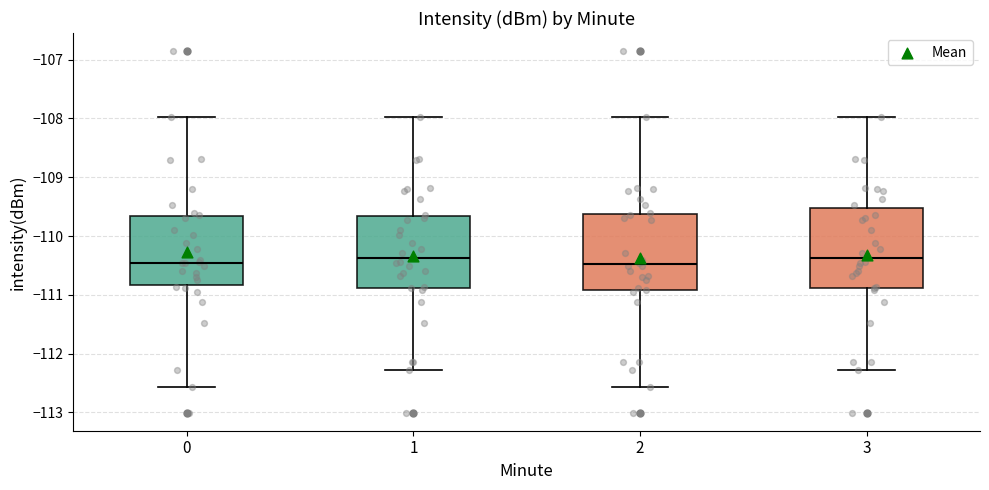

Reading left to right, transcribe this box plot: for each box, give where its median line is, the range the box spans, and where its two whiskers end, as read against the y-axis. The values are not printed on the chart, so give them approximately, as read against the axis.

0: median -110.5, box -110.8 to -109.7, whiskers -112.6 to -108.0
1: median -110.4, box -110.9 to -109.7, whiskers -112.3 to -108.0
2: median -110.5, box -110.9 to -109.6, whiskers -112.6 to -108.0
3: median -110.4, box -110.9 to -109.5, whiskers -112.3 to -108.0